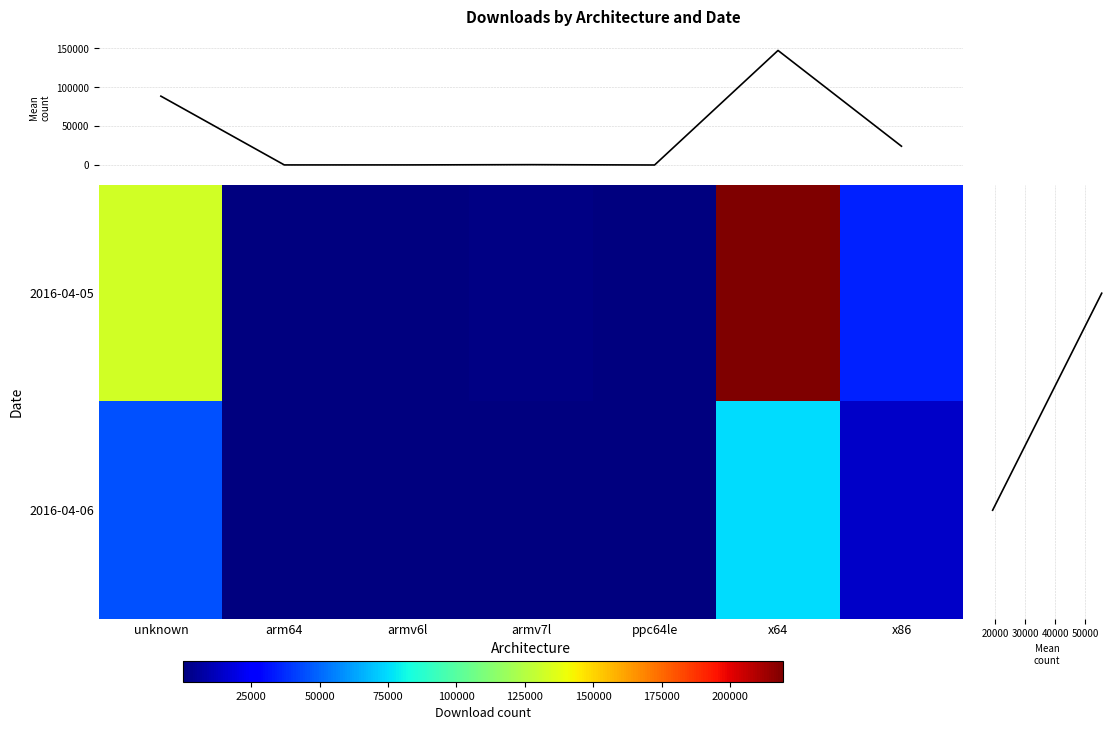

Which category has the highest value in the 2016-04-06 series?

x64